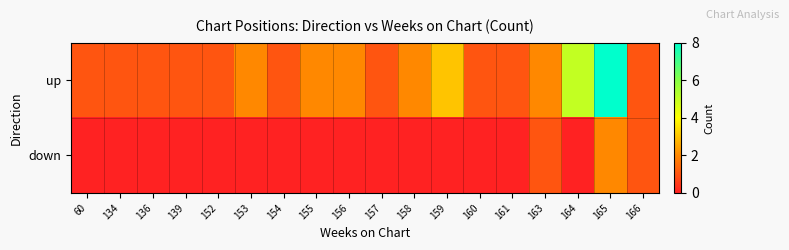

How many series are shown in this chart?

2